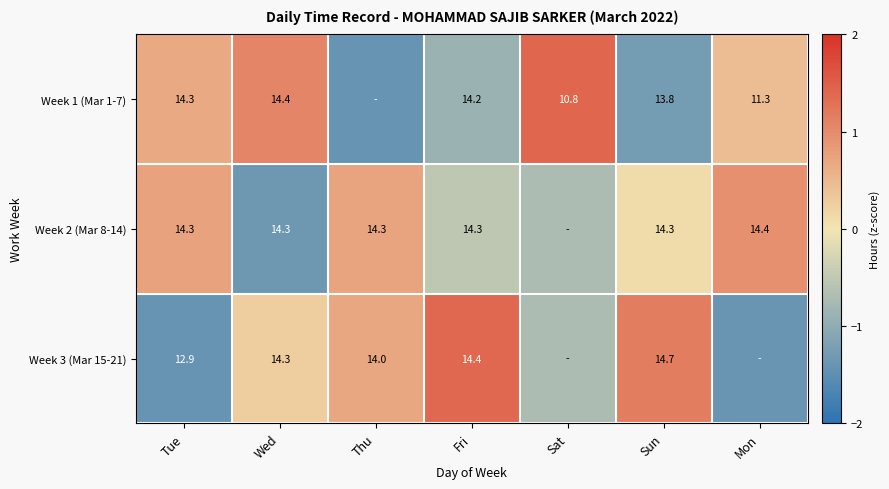

Is the value of Week 1 (Mar 1-7) at Fri greater than the value of Week 2 (Mar 8-14) at Thu?

No